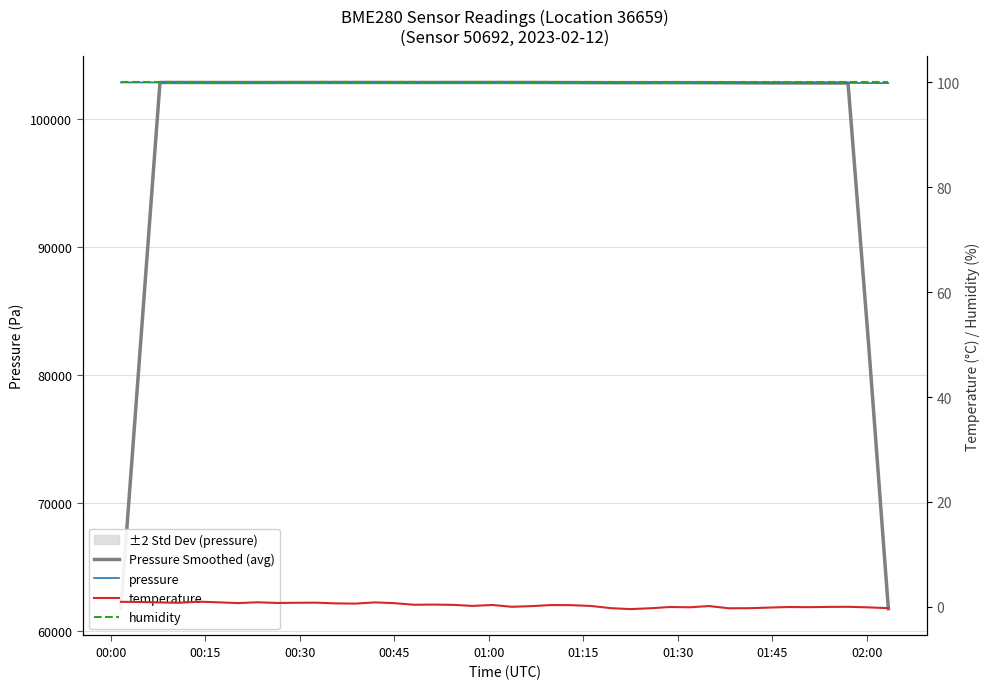

Rank the series at 01:15 from lowest to highest value.

temperature, humidity, pressure, Pressure Smoothed (avg)